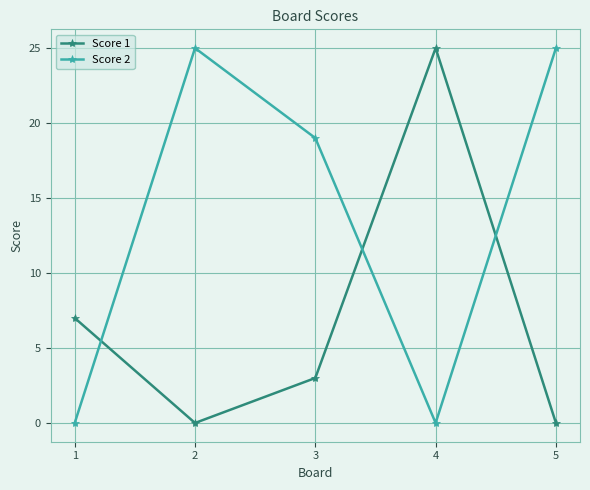

How many data points in Score 1 are less than 3?

2